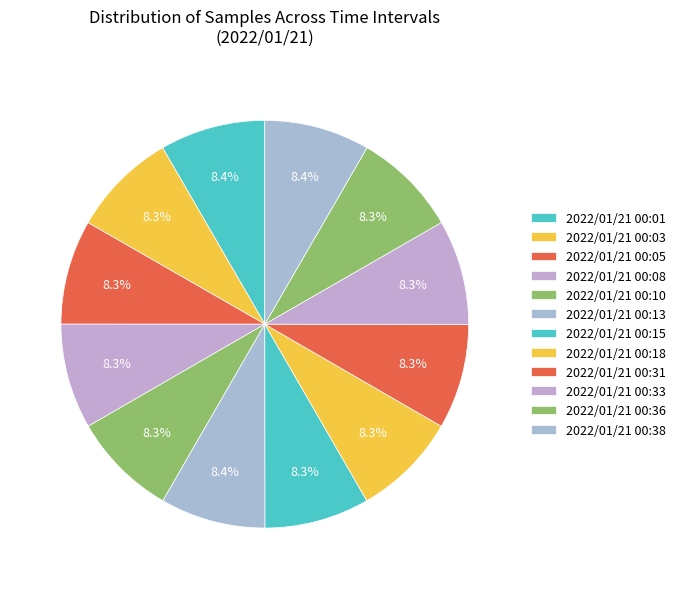

To the nearest percent, what portion does 2022/01/21 00:33 represent?

8%